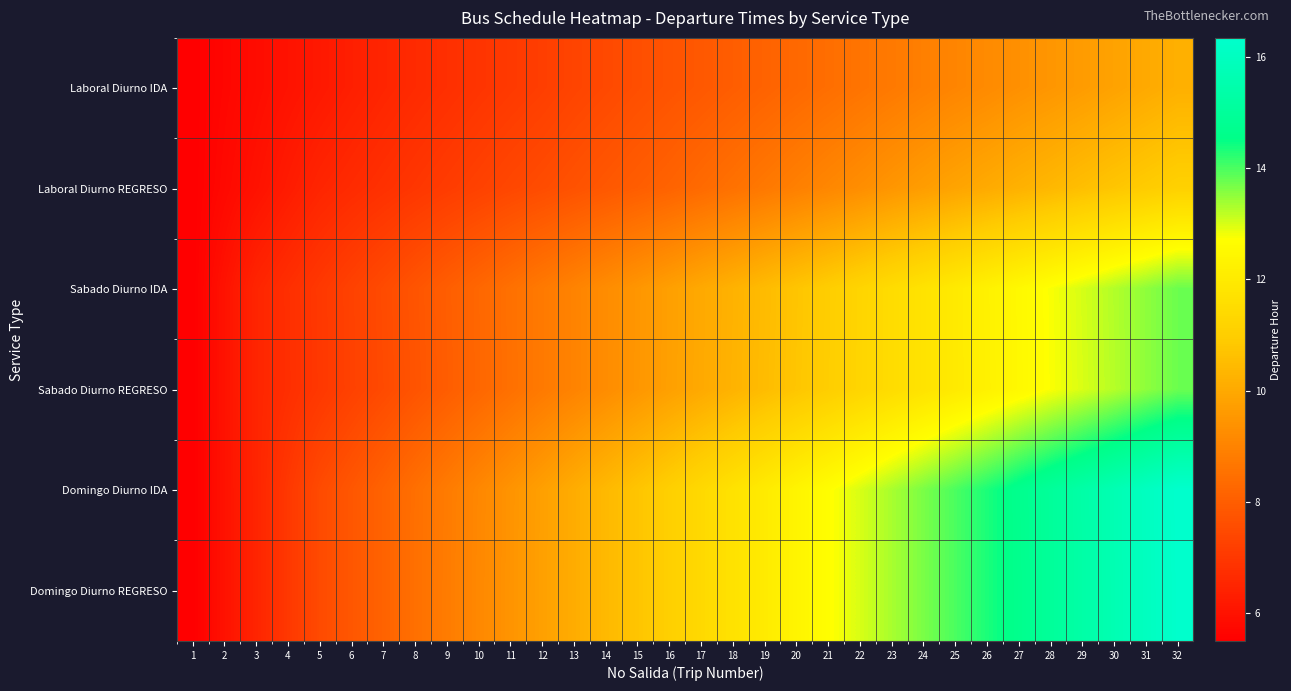

At which category is the sum across all series the highest?

32